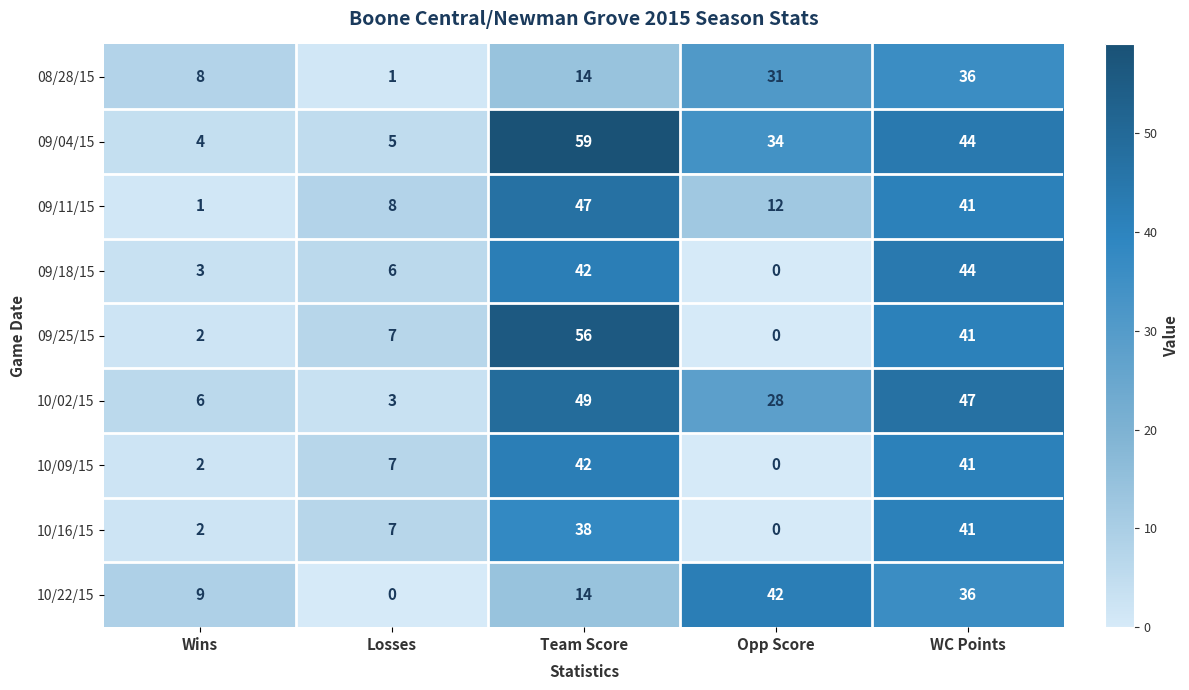

Which series has the widest spread of values?

09/25/15